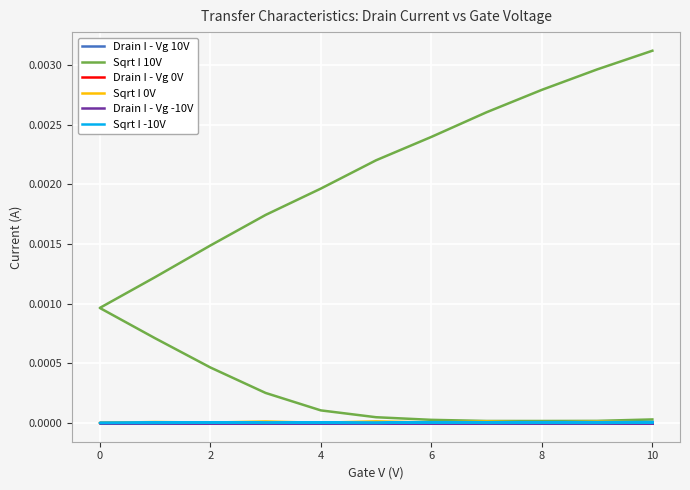

List the series in order of their peak value, highest first.

Sqrt I 10V, Sqrt I 0V, Drain I - Vg 10V, Sqrt I -10V, Drain I - Vg 0V, Drain I - Vg -10V